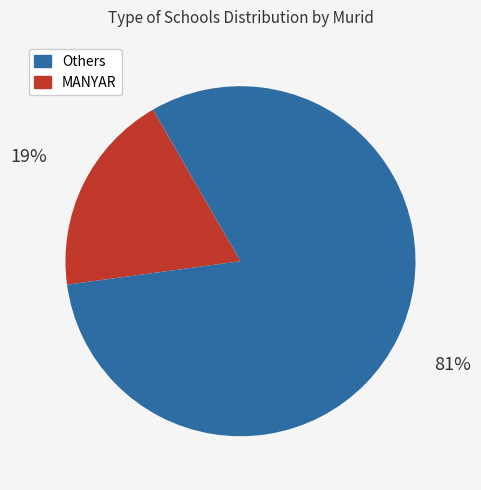

To the nearest percent, what is the average slice percentage?

50%